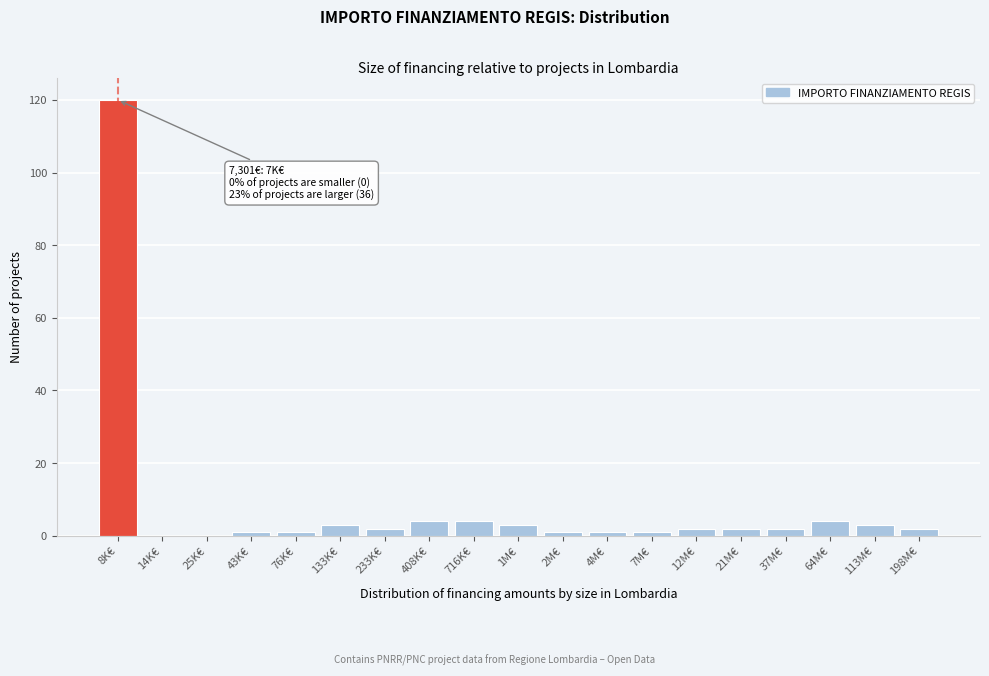

Reading left to right, transcribe all the data shown in this chart.

8K€=120	14K€=0	25K€=0	43K€=1	76K€=1	133K€=3	233K€=2	408K€=4	716K€=4	1M€=3	2M€=1	4M€=1	7M€=1	12M€=2	21M€=2	37M€=2	64M€=4	113M€=3	198M€=2